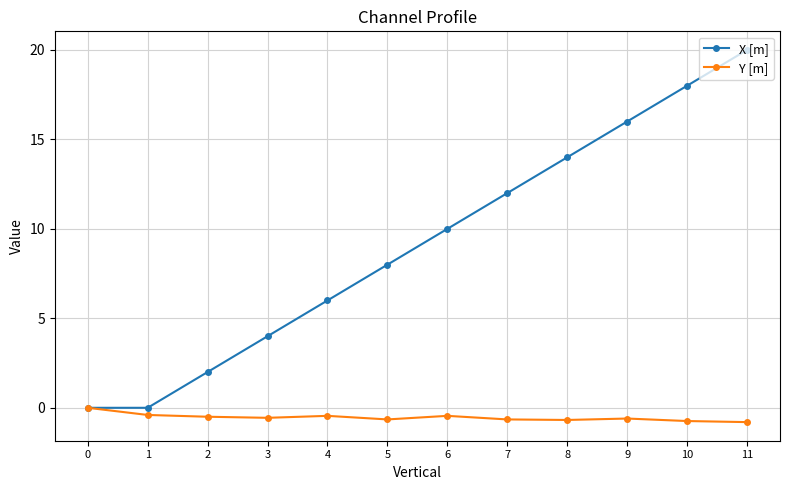

What is the value of the X [m] point at the 5th from the left?

6.0